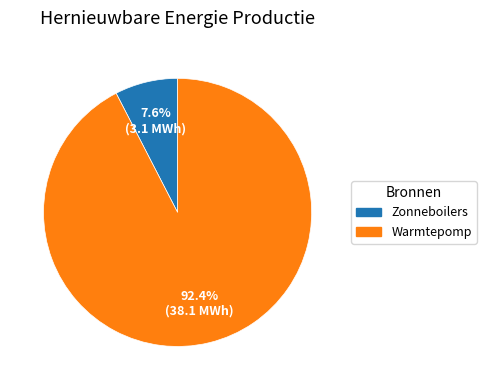

Which has a higher value, Warmtepomp or Zonneboilers?

Warmtepomp